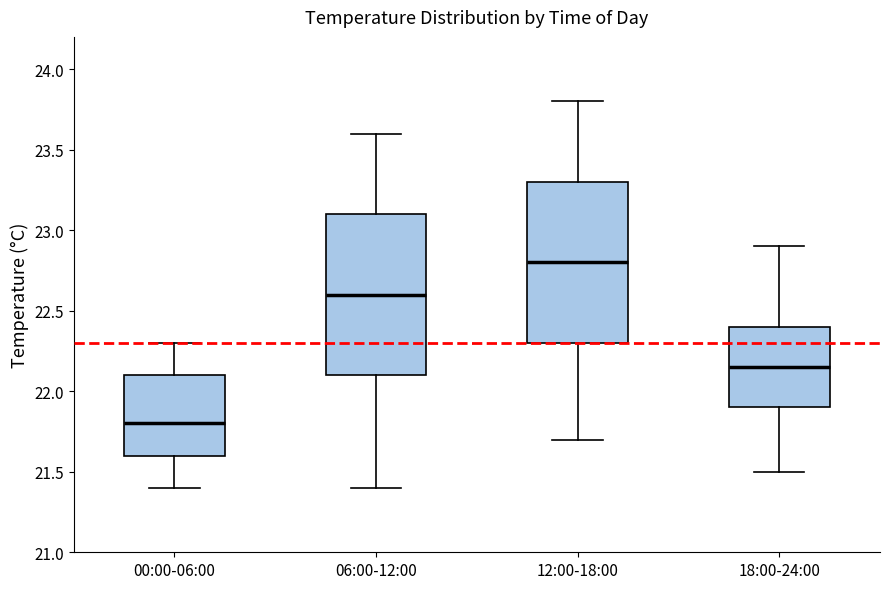

Reading left to right, read every box against the y-axis: the position of its median line, the range the box covers, and the ends of its whiskers. The values are not printed on the chart, so give them approximately, as read against the axis.

00:00-06:00: median 21.80, box 21.60 to 22.10, whiskers 21.40 to 22.30
06:00-12:00: median 22.60, box 22.10 to 23.10, whiskers 21.40 to 23.60
12:00-18:00: median 22.80, box 22.30 to 23.30, whiskers 21.70 to 23.80
18:00-24:00: median 22.15, box 21.90 to 22.40, whiskers 21.50 to 22.90